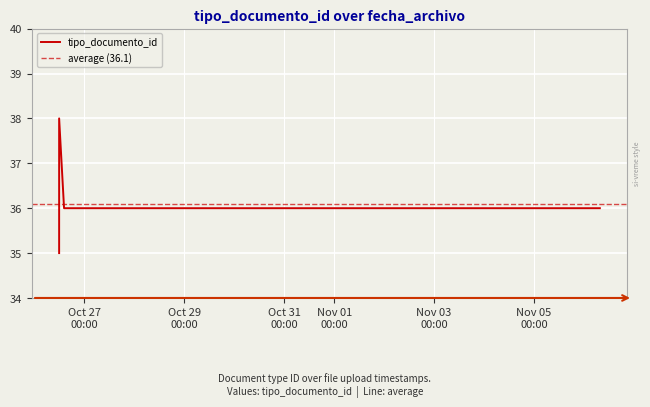

What value does the data have at 2023-10-26 11:54:03?

38